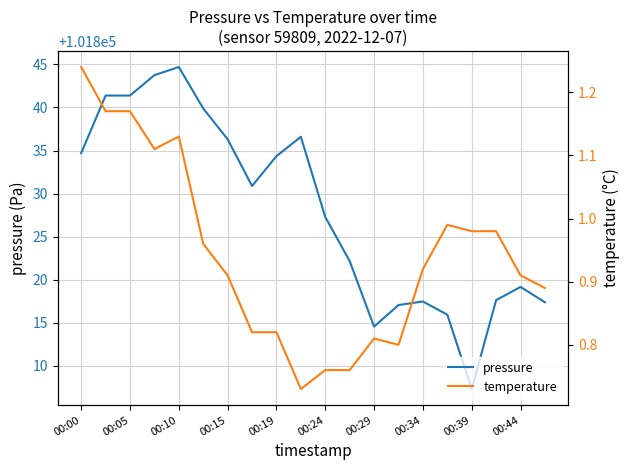

Count the number of categories in the chart.

20